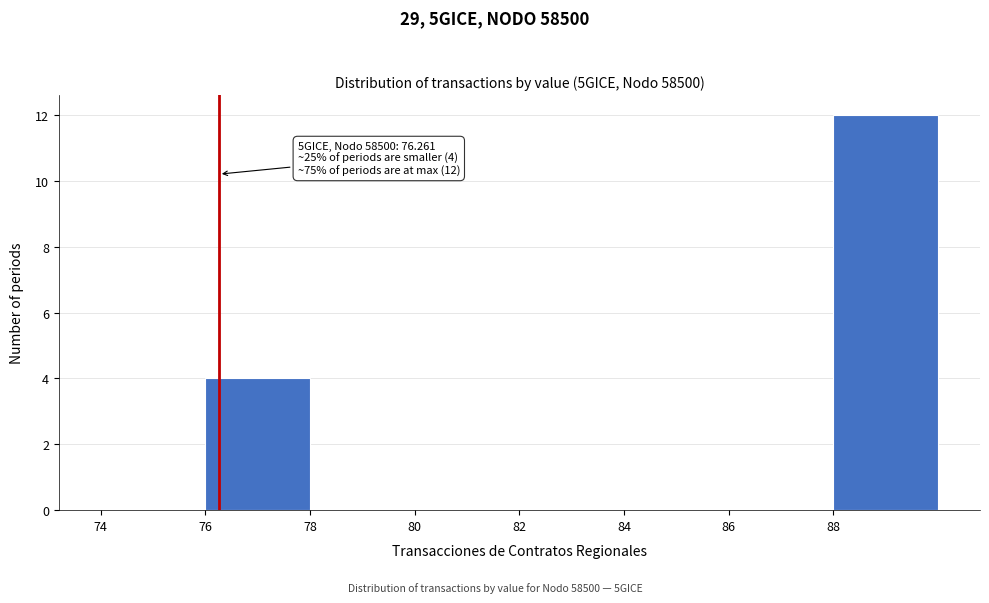

Which range on the x-axis has the tallest bar?

88 to 90